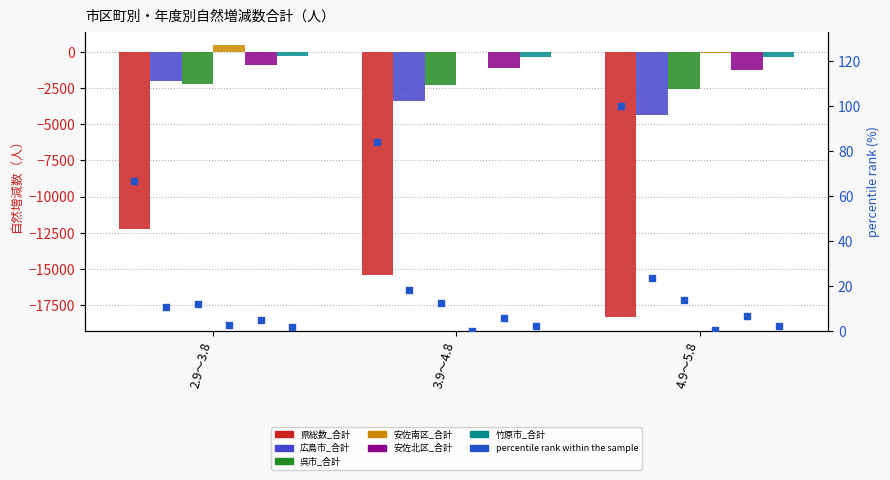

Which series contains the lowest Y value?

県総数_合計